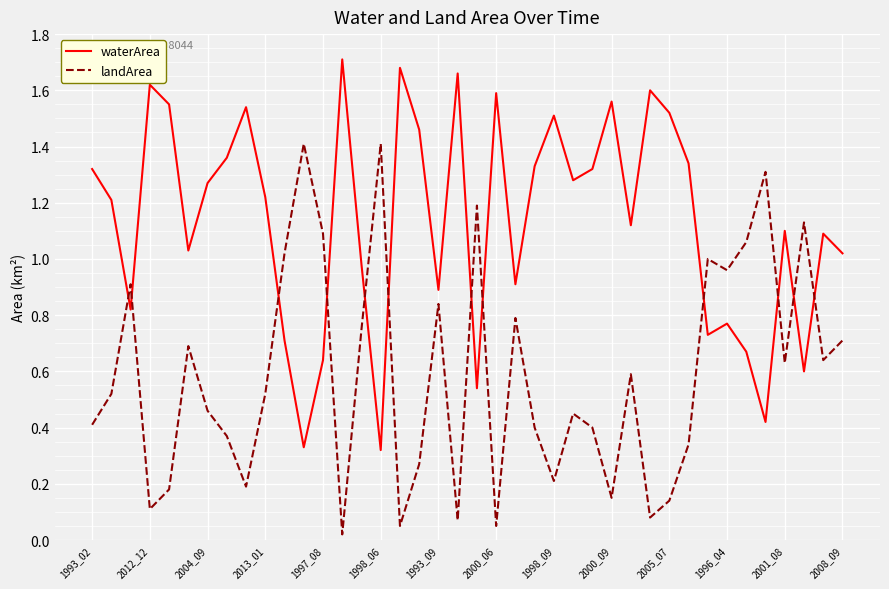

List the series in order of their peak value, highest first.

waterArea, landArea